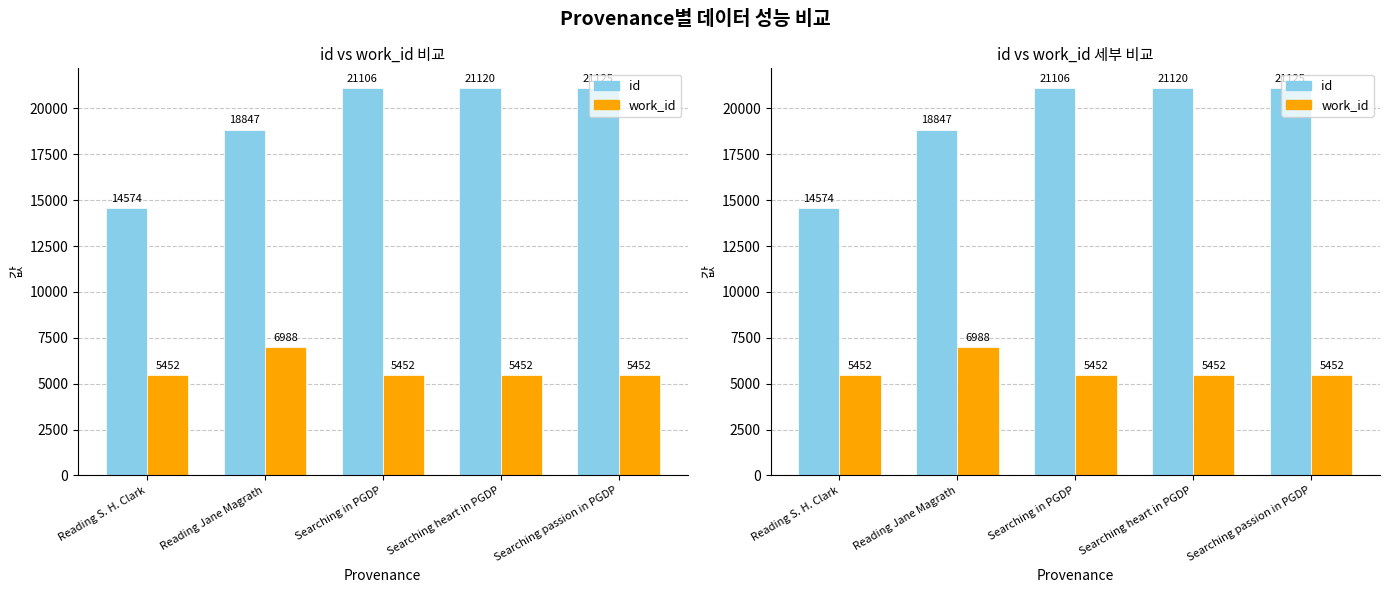

At which label does work_id reach its minimum?

Reading S. H. Clark